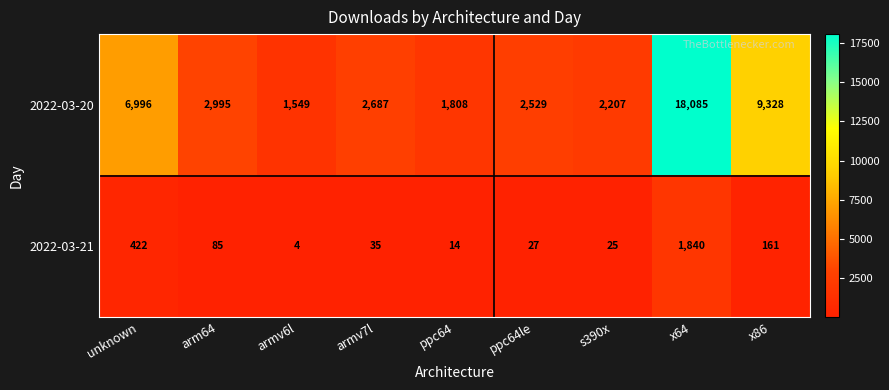

Reading right to left, extract all data points from this chart.

2022-03-20: 9328	18085	2207	2529	1808	2687	1549	2995	6996
2022-03-21: 161	1840	25	27	14	35	4	85	422